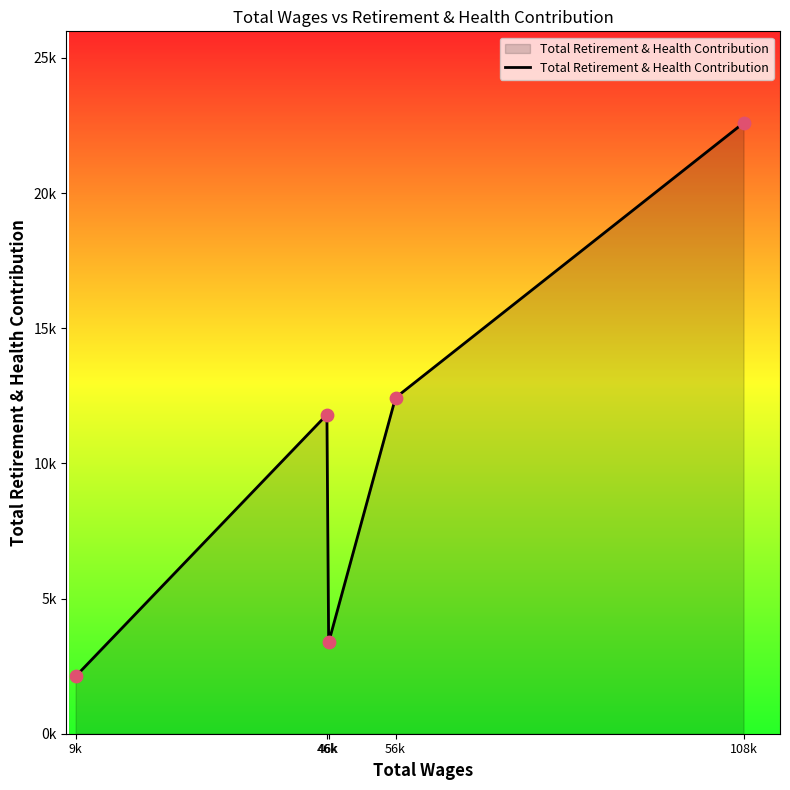

Approximately how many times larger is the value at 56k compared to 46k?

3.7